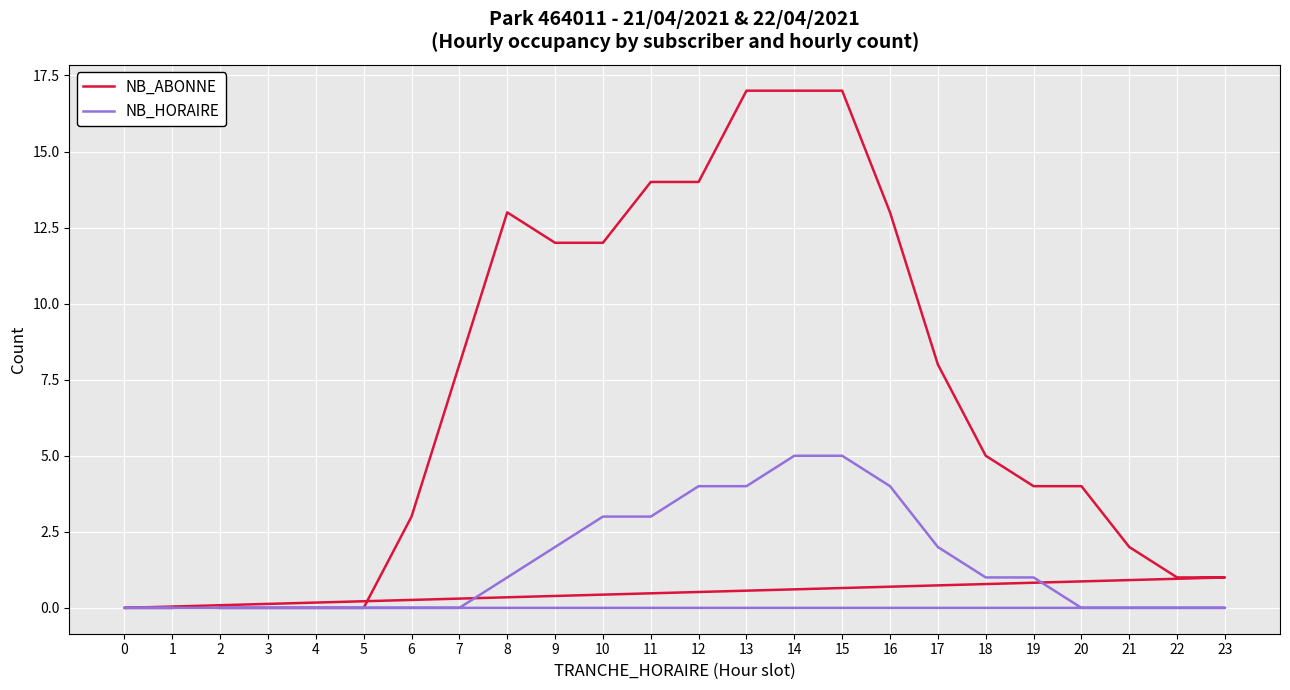

What is the spread (max minus min) of values at 21?

2